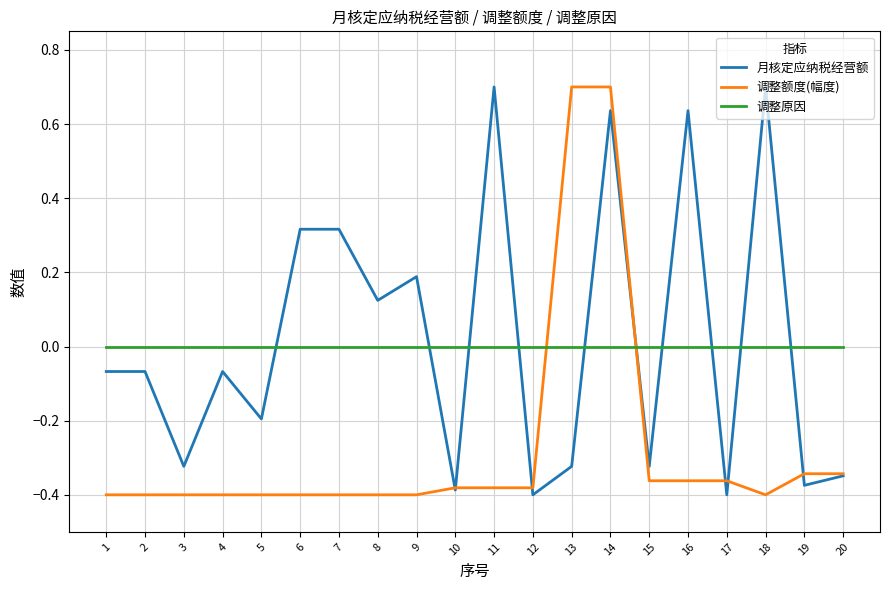

What are all the series names shown in the legend?

月核定应纳税经营额, 调整额度(幅度), 调整原因